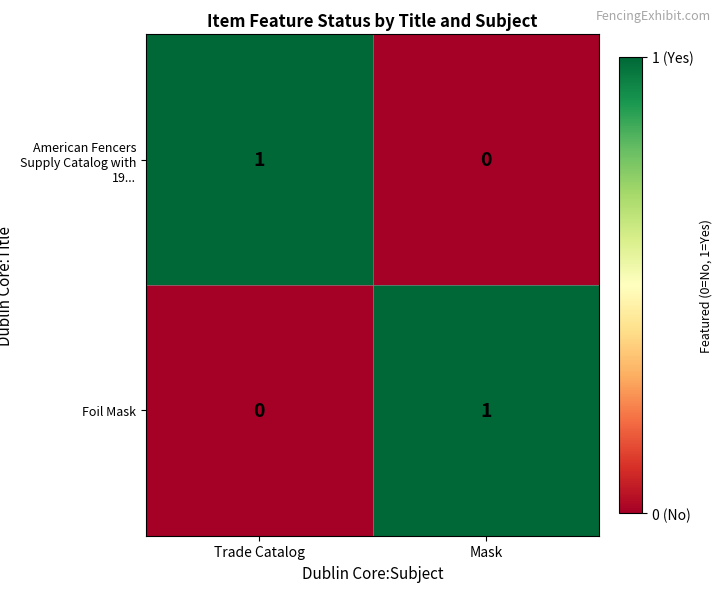

At how many categories does at least one series exceed 0?

2